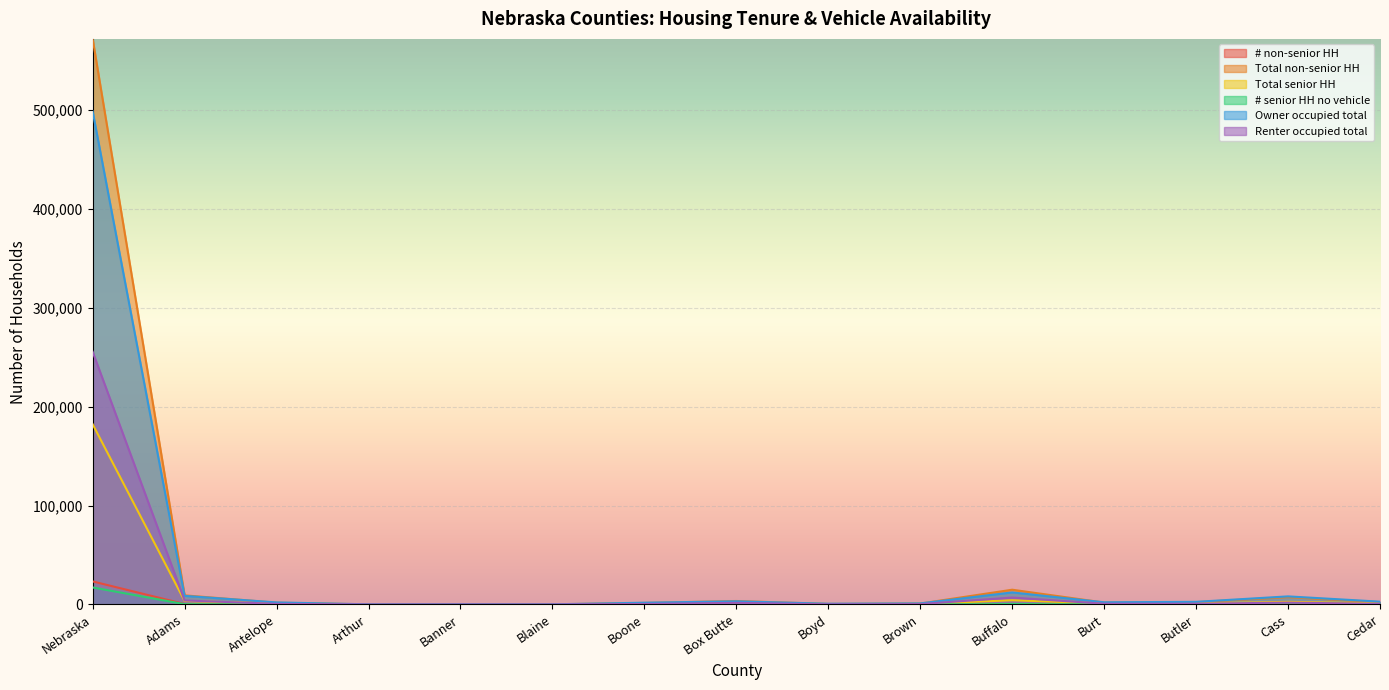

Reading left to right, transcribe all the data shown in this chart.

# non-senior HH: 23290	425	50	0	6	10	50	103	11	23	460	68	46	162	46
Total non-senior HH: 571871	9198	1748	111	204	138	1538	3499	538	901	14905	1904	2345	7373	2327
Total senior HH: 182192	3512	927	82	75	80	742	1302	365	533	4260	1015	1032	2632	1129
# senior HH no vehicle: 17175	280	54	0	1	0	41	169	27	32	438	68	40	173	54
Owner occupied total: 498567	8674	2064	131	204	145	1777	3182	734	1064	12176	2197	2643	8156	2814
Renter occupied total: 255496	4036	611	62	75	73	503	1619	169	370	6989	722	734	1849	642